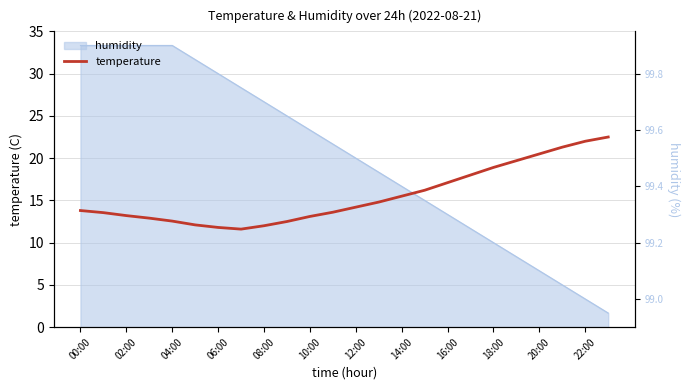

The value at 12:00 is 14.2. True or false?

True